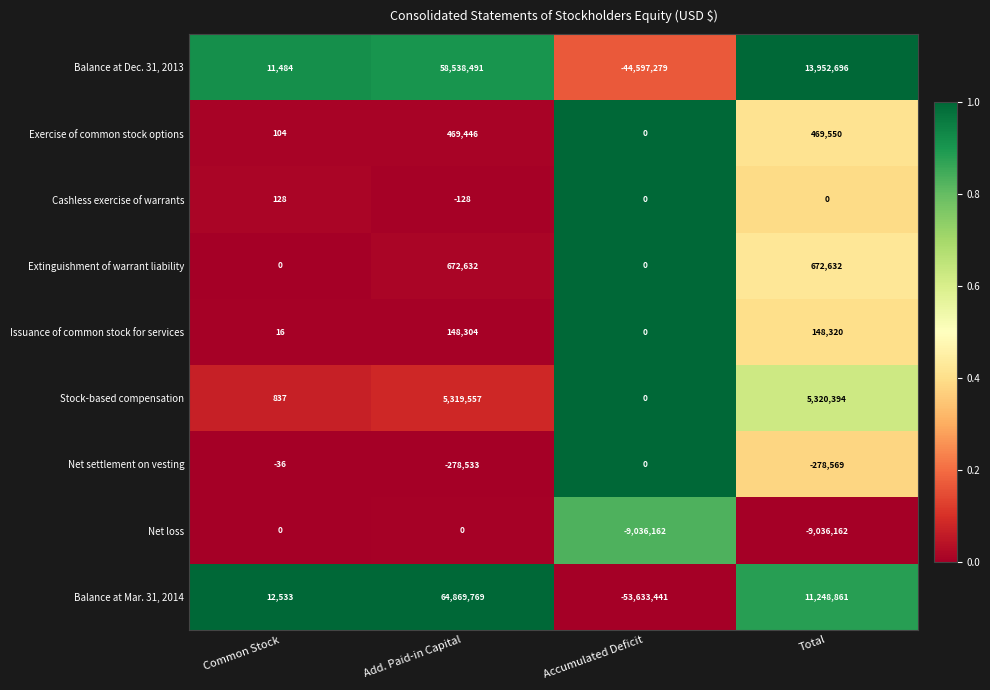

At which category does the chart reach its peak across all series?

Add. Paid-in Capital